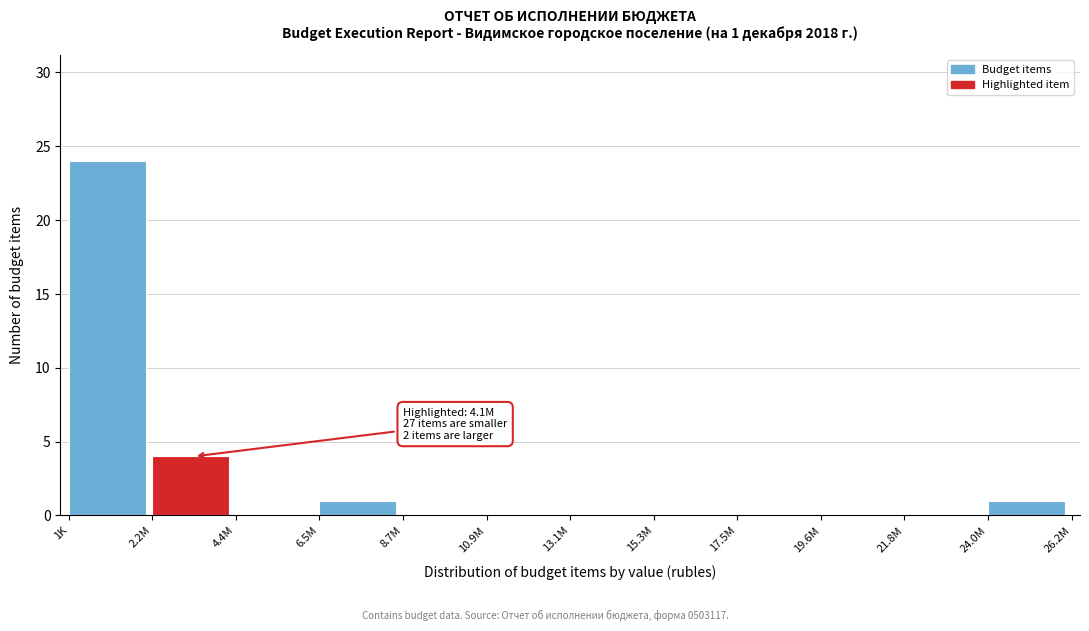

Reading right to left, transcribe all the data shown in this chart.

24.0M=1	21.8M=0	19.6M=0	17.5M=0	15.3M=0	13.1M=0	10.9M=0	8.7M=0	6.5M=1	4.4M=0	2.2M=4	1K=24